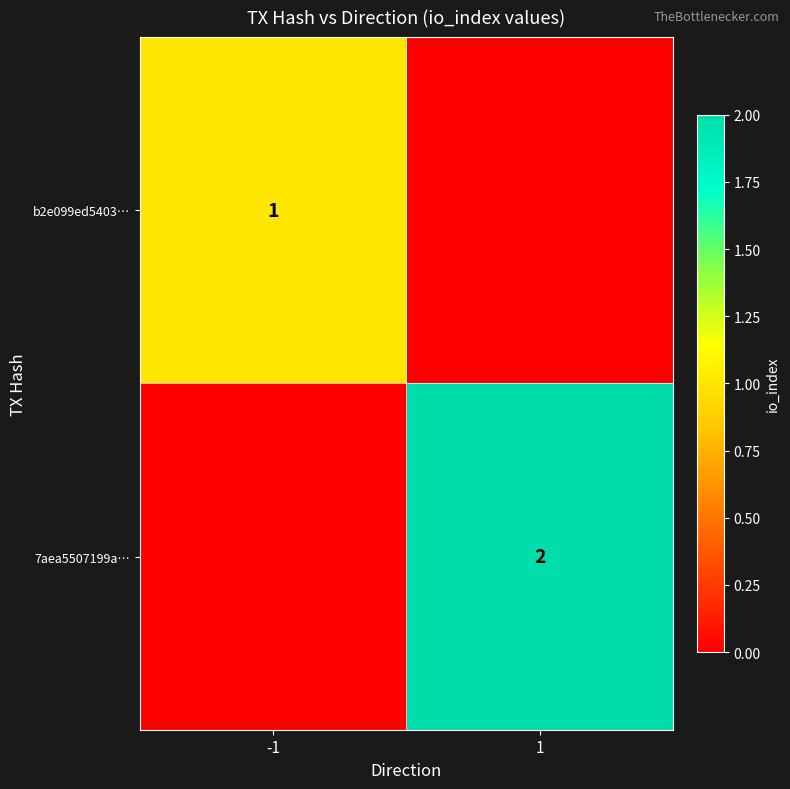

Is it true that 7aea5507199a… equals 2 at 1?

True